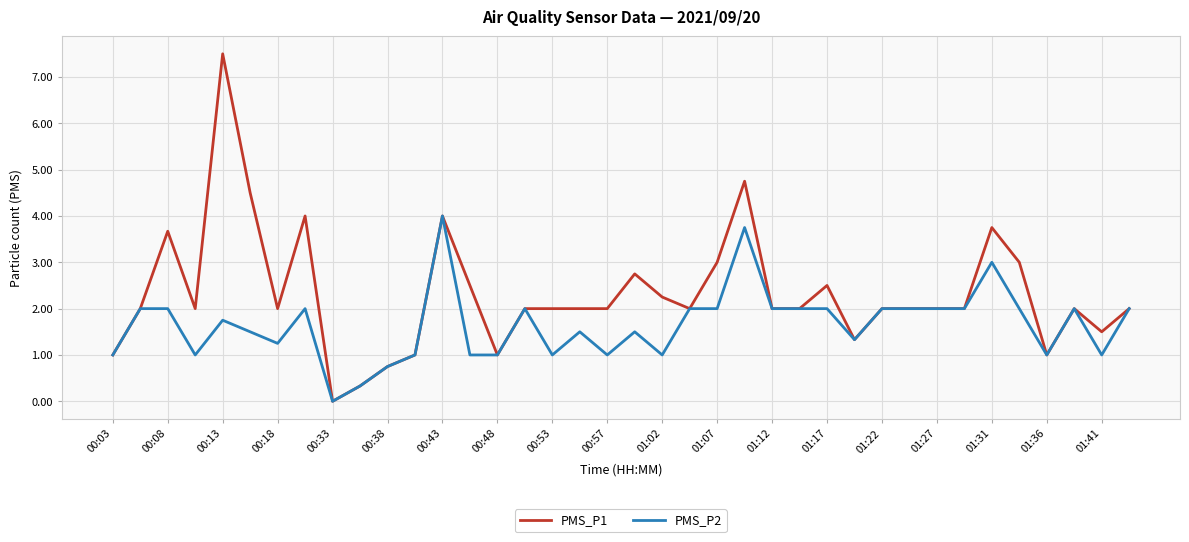

Which series has the largest total across all categories?

PMS_P1